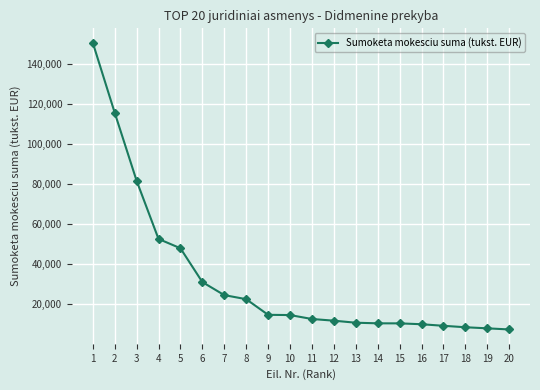

What is the maximum value shown in the chart?

150857